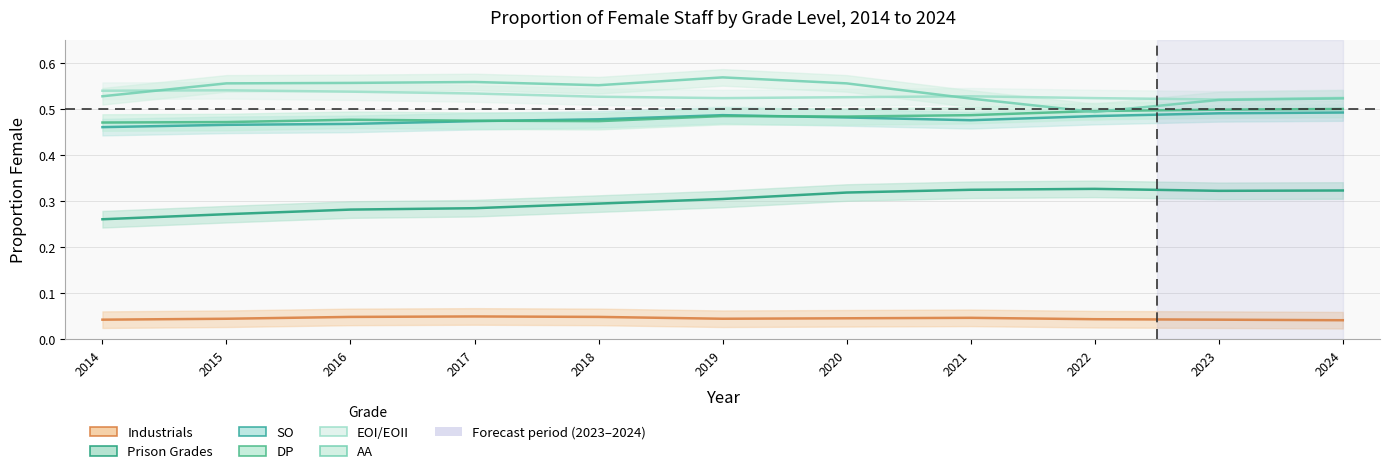

Is it true that EOI/EOII equals 0.5 at 2017?

True